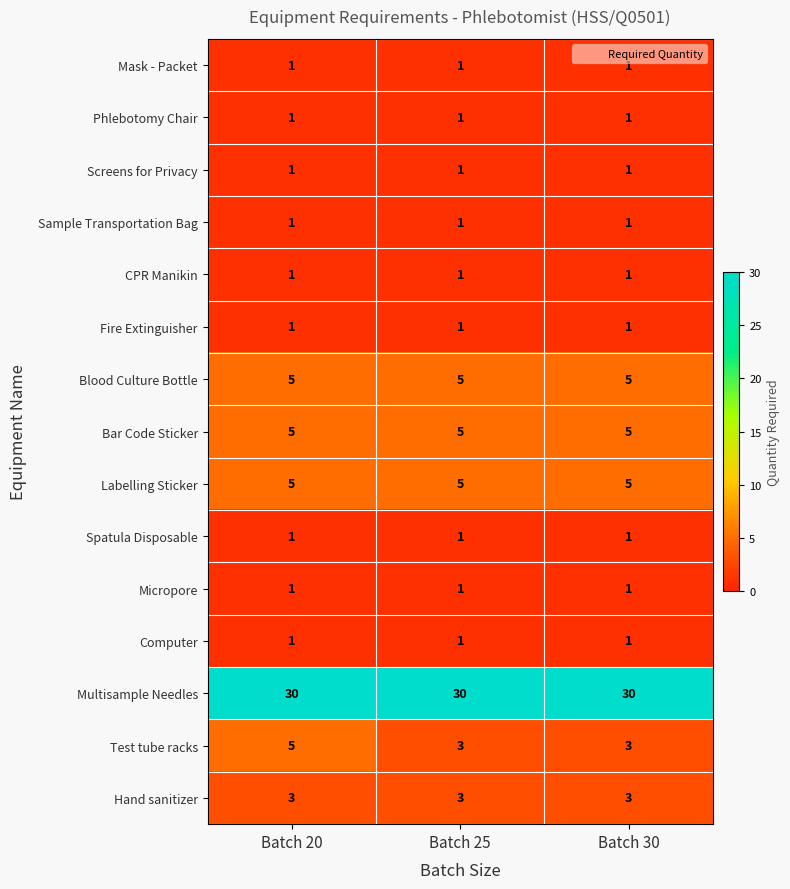

What is the minimum value for Test tube racks?

3